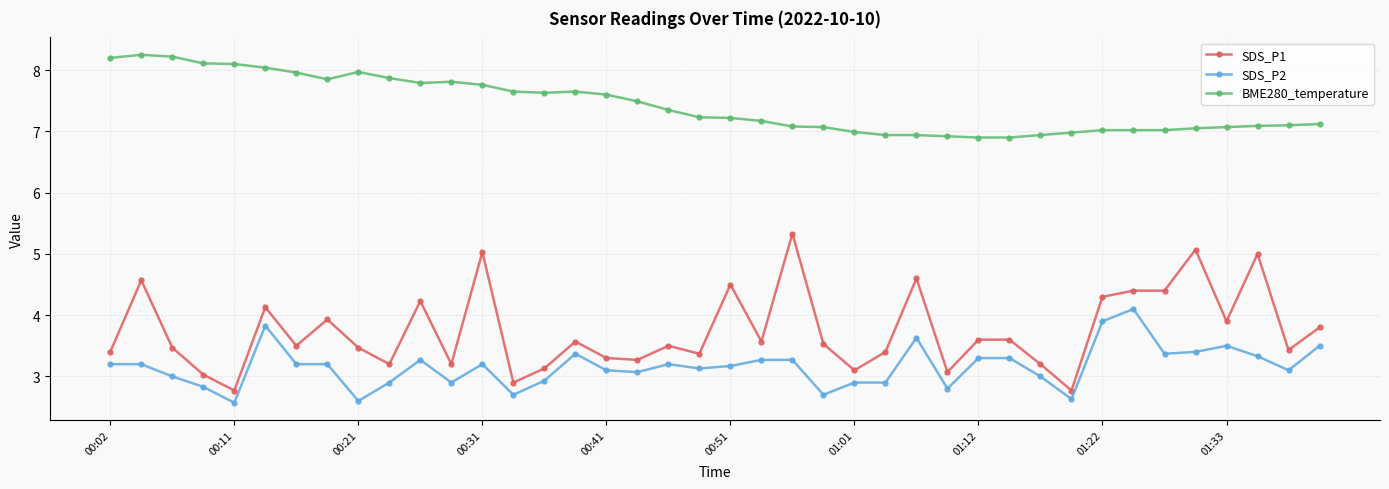

List the series in order of their peak value, lowest first.

SDS_P2, SDS_P1, BME280_temperature